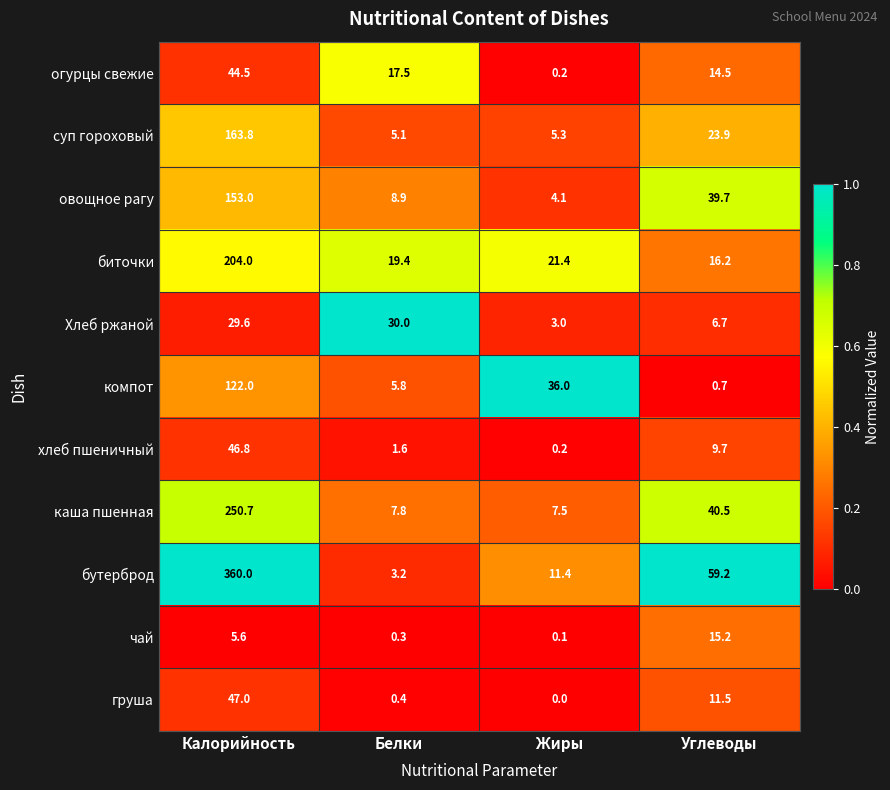

Which category has the highest value across all series?

Калорийность